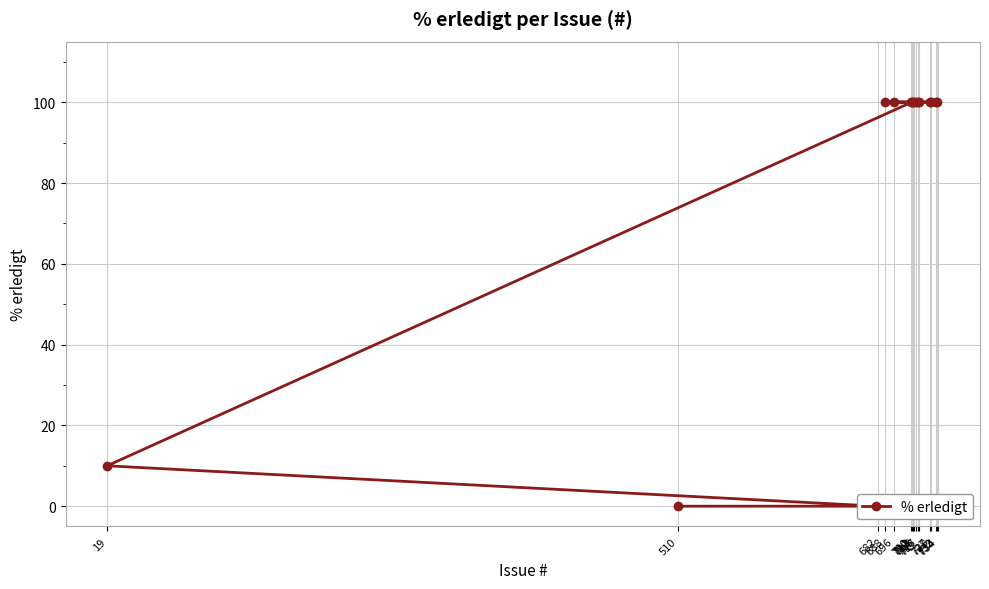

What is the sum of the values at 733 and 688?

200